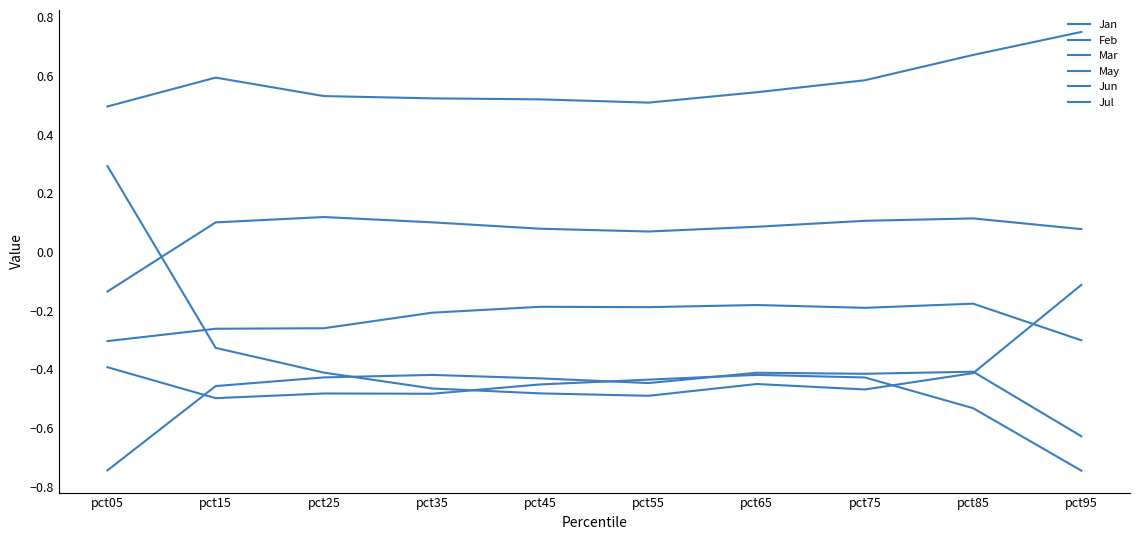

How many lines are shown in the chart?

6